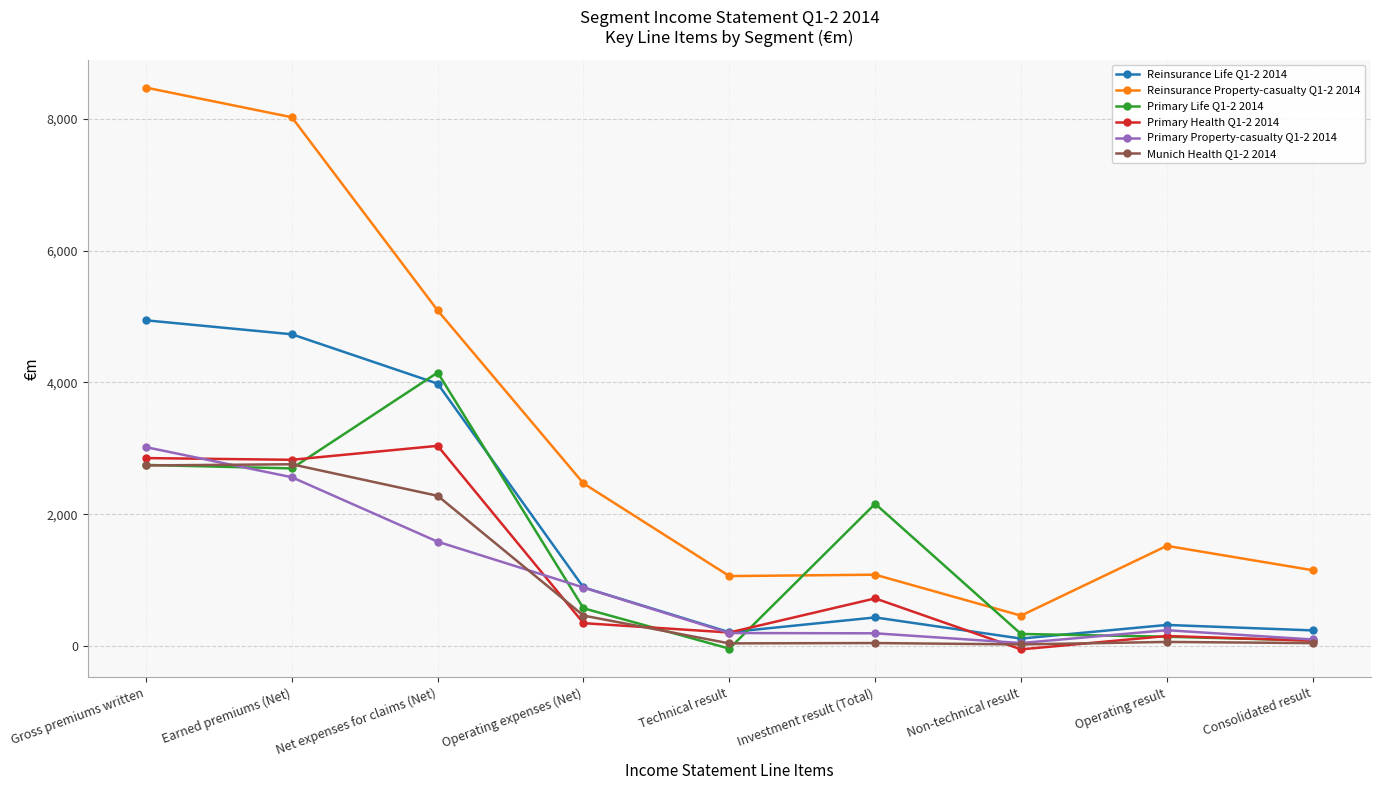

True or false: Munich Health Q1-2 2014 and Reinsurance Property-casualty Q1-2 2014 cross at least once.

False